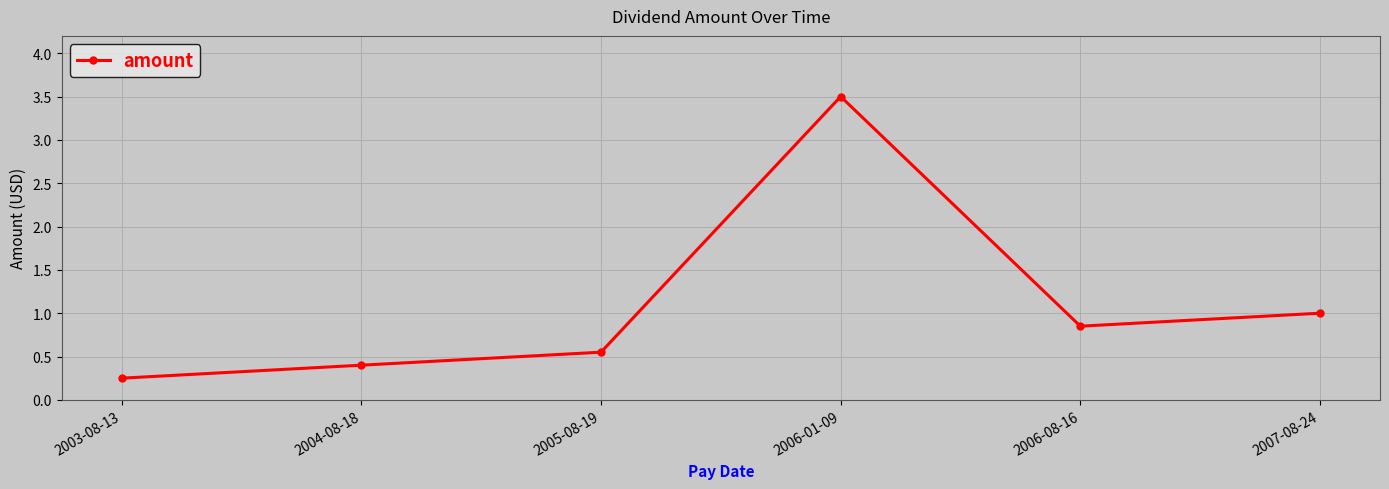

How many distinct data groups are displayed?

1